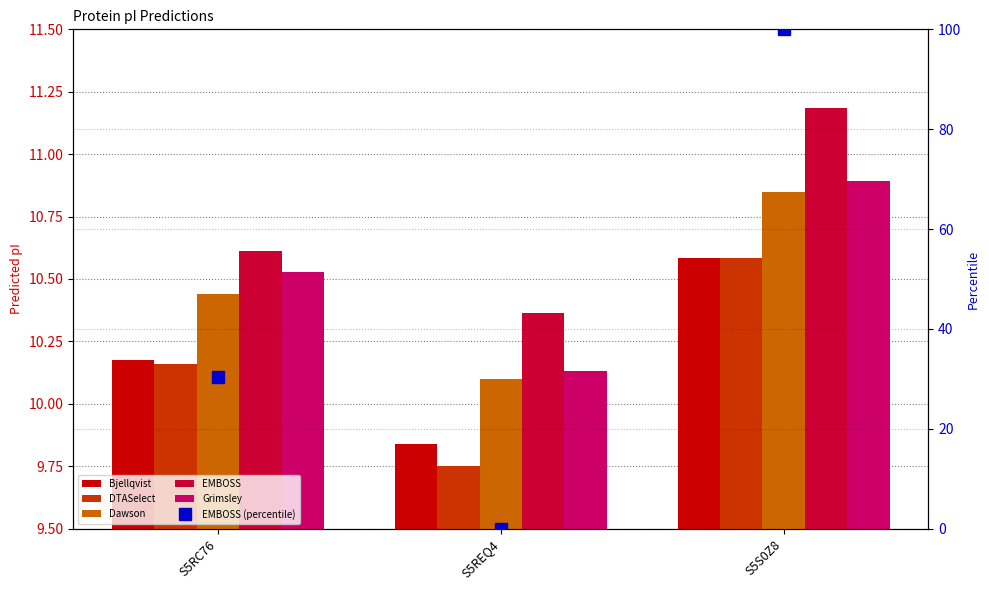

What are all the series names shown in the legend?

Bjellqvist, DTASelect, Dawson, EMBOSS, Grimsley, EMBOSS (percentile)